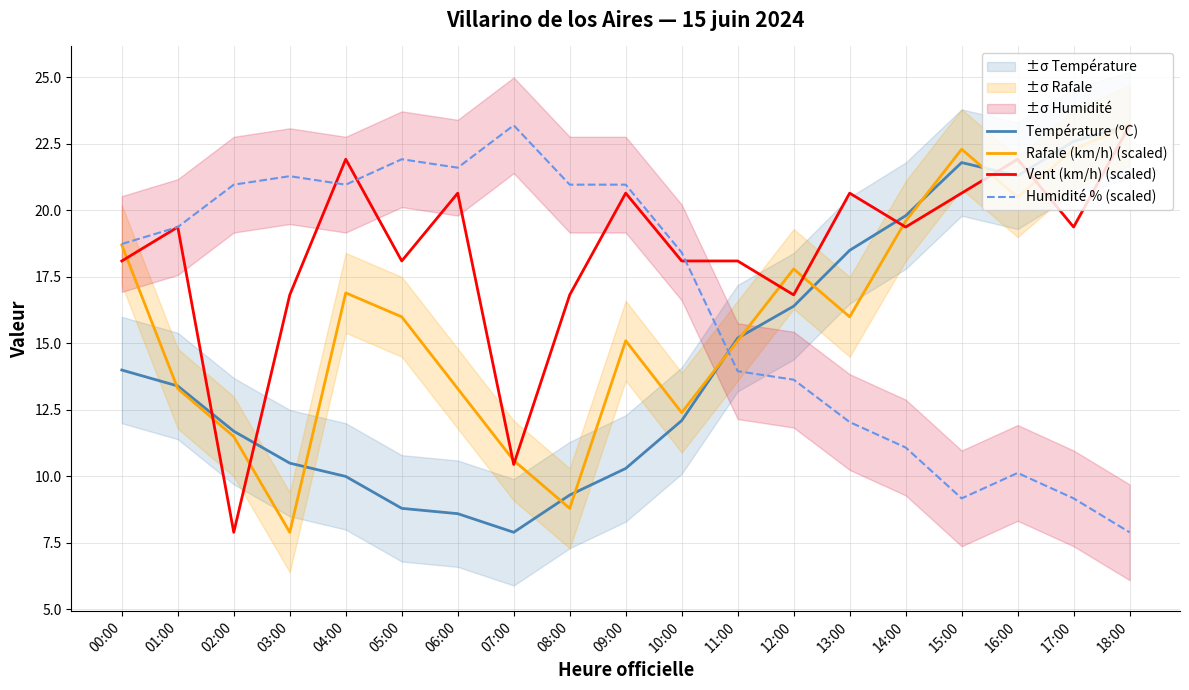

What are all the series names shown in the legend?

Température (ºC), Rafale (km/h) (scaled), Vent (km/h) (scaled), Humidité % (scaled)